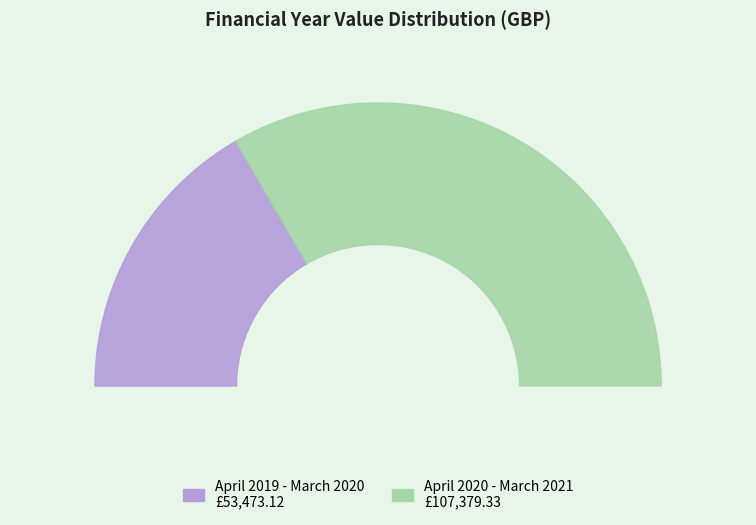

Between April 2019 - March 2020 and April 2020 - March 2021, which is larger?

April 2020 - March 2021